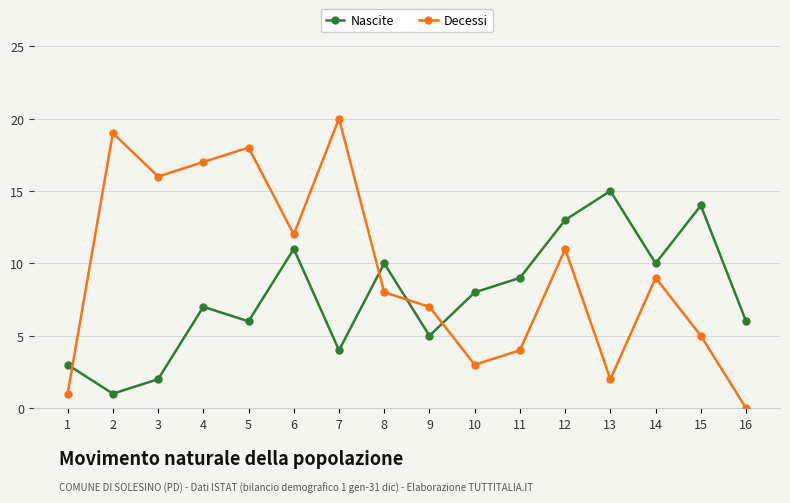

How many times do Decessi and Nascite cross each other?

4